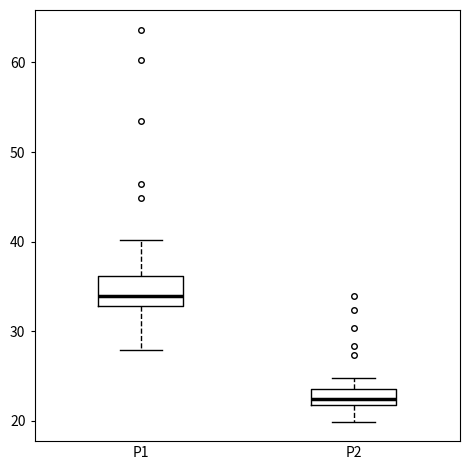

Where does the lower whisker of the box for P2 end on the y-axis? The values are not printed on the chart, so give them approximately, as read against the axis.

20